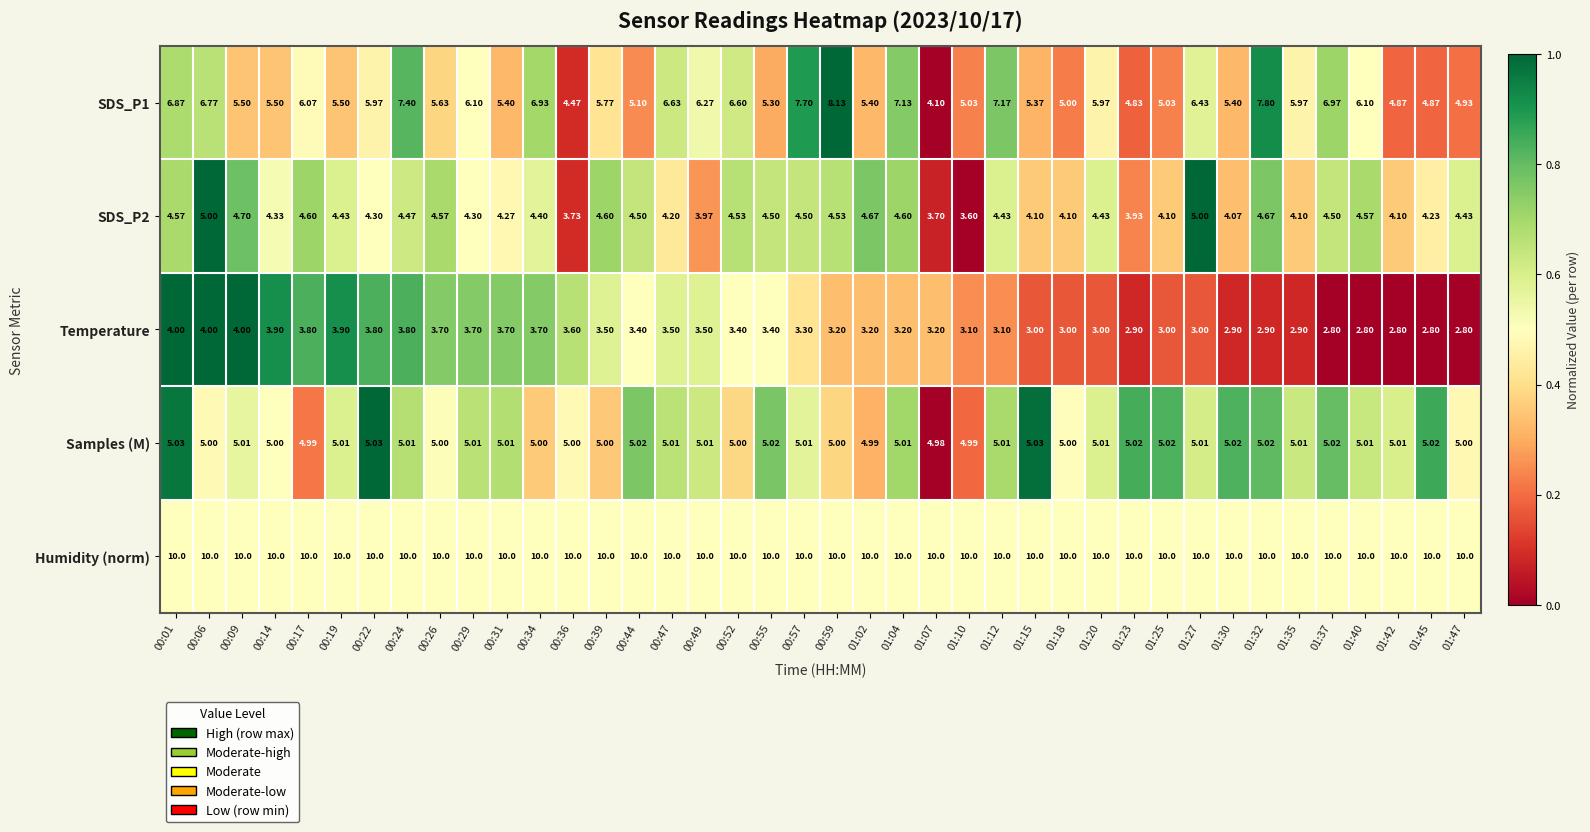

Which series has the largest total across all categories?

Humidity (norm)